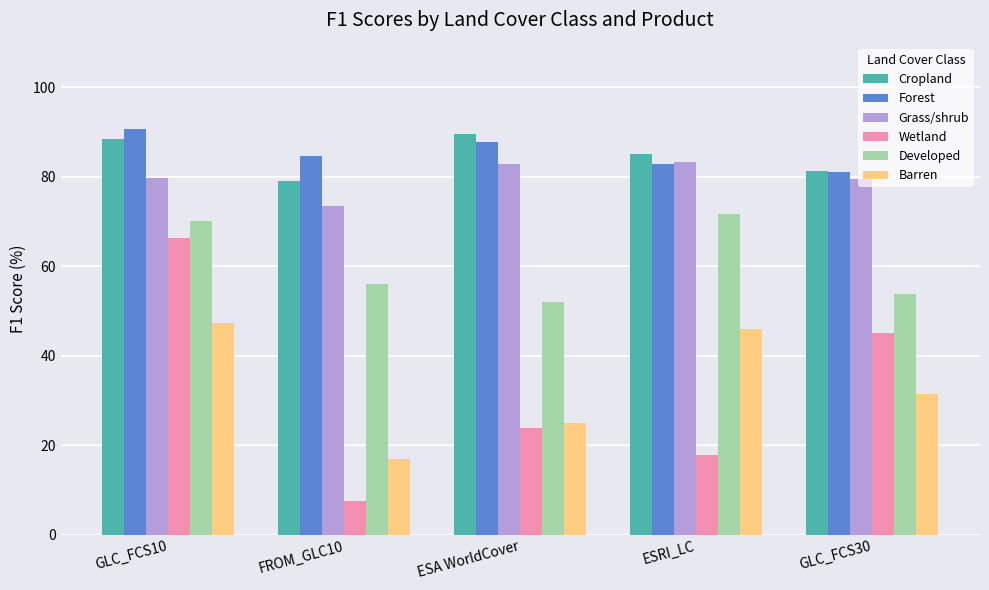

What is the approximate value of Wetland at ESA WorldCover?

23.8